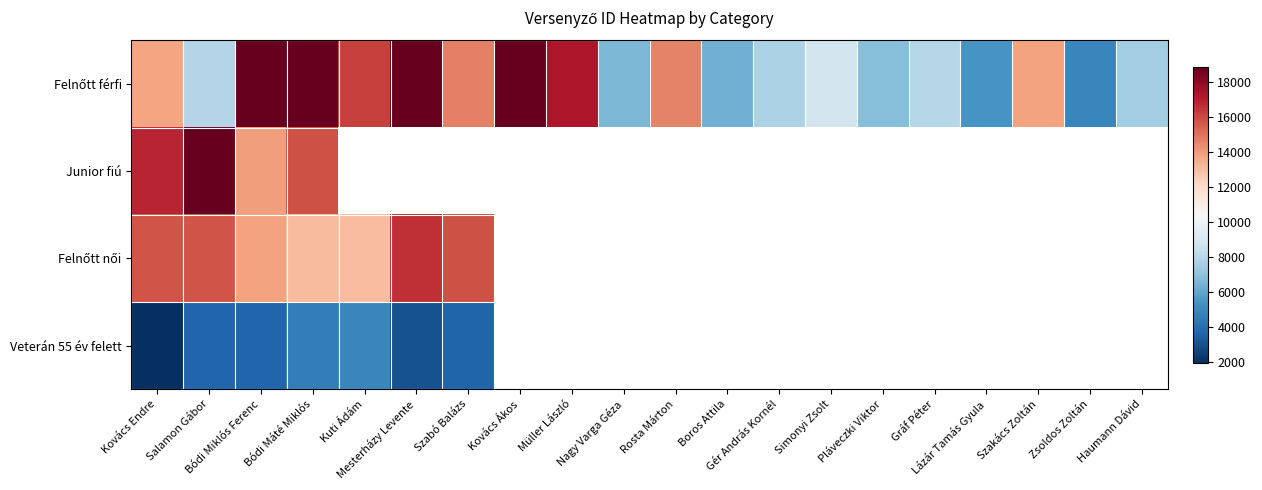

What is the difference between the maximum and minimum values in the Veterán 55 év felett series?

2944.0